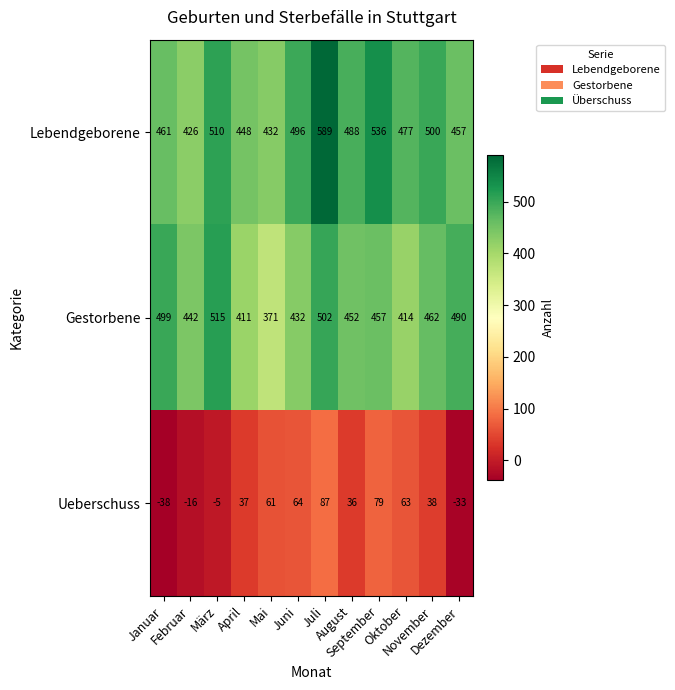

How many data points in Lebendgeborene are less than 488?

6